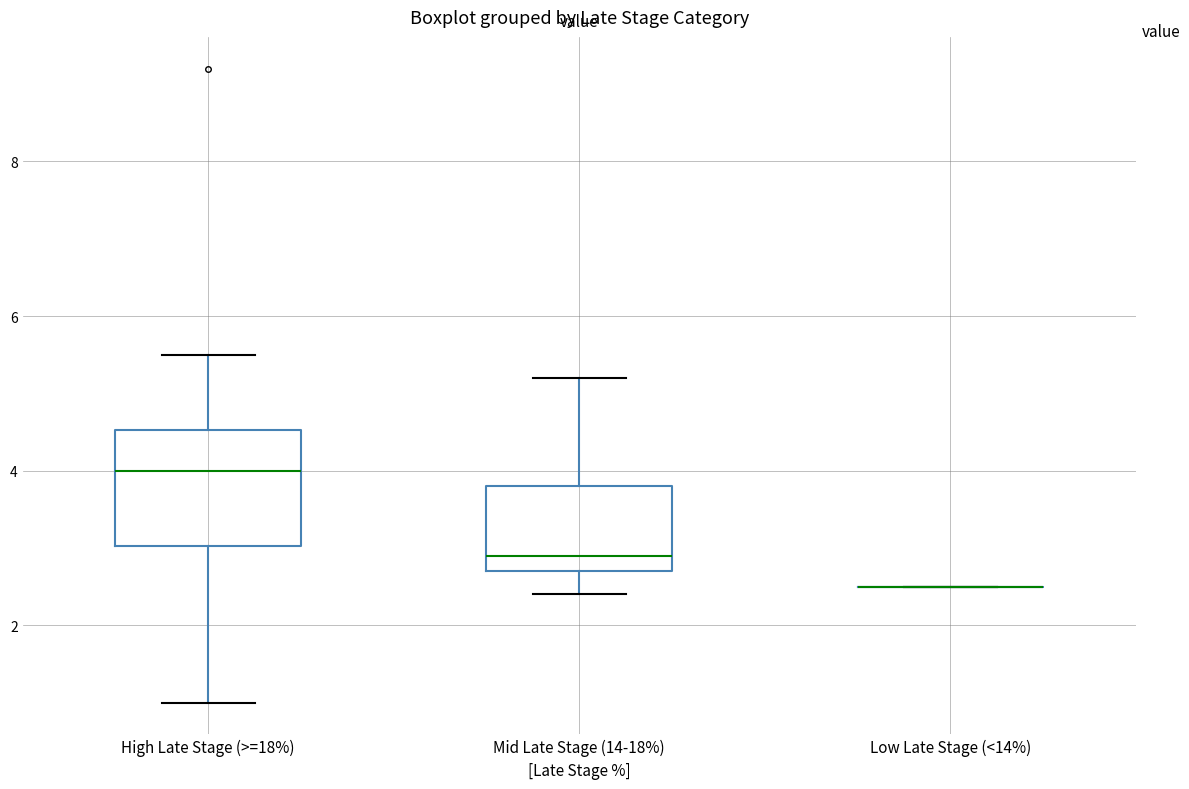

Which box is the tallest, from its lower edge to its upper edge?

High Late Stage (>=18%)